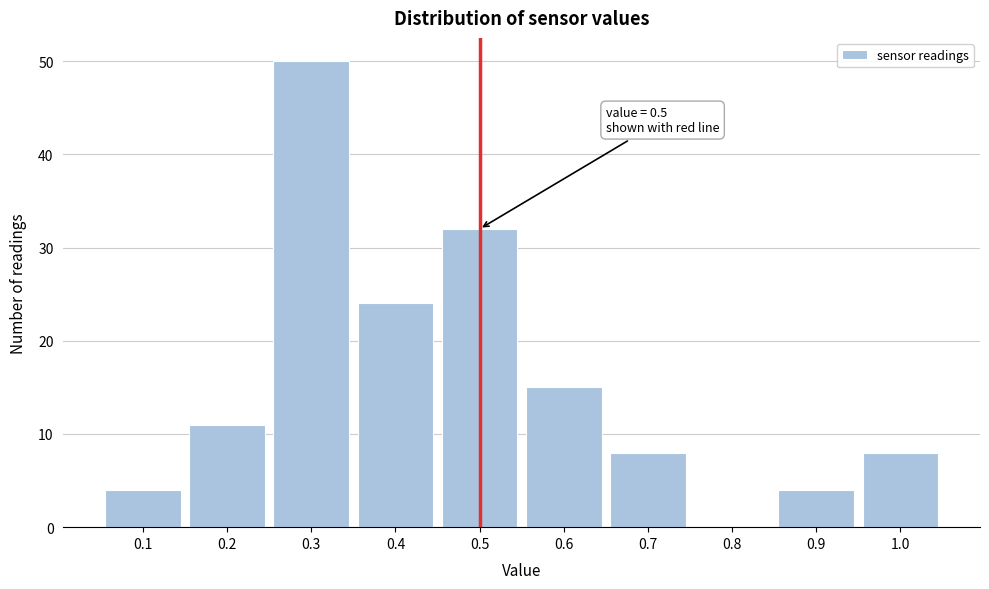

Over which range of the x-axis is the bar tallest?

0.25 to 0.35